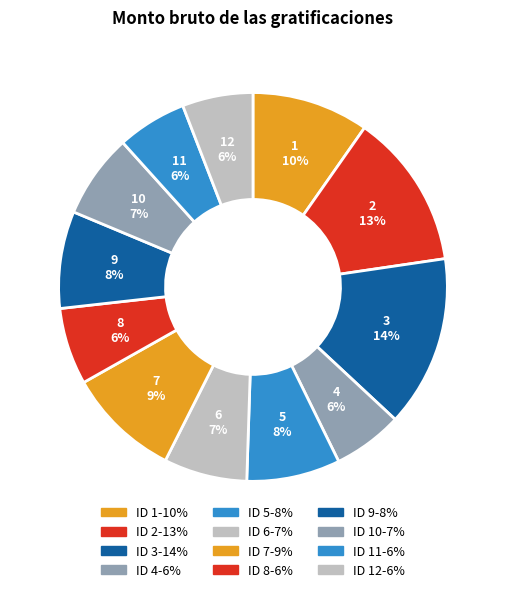

Between 1 and 11, which is larger?

1